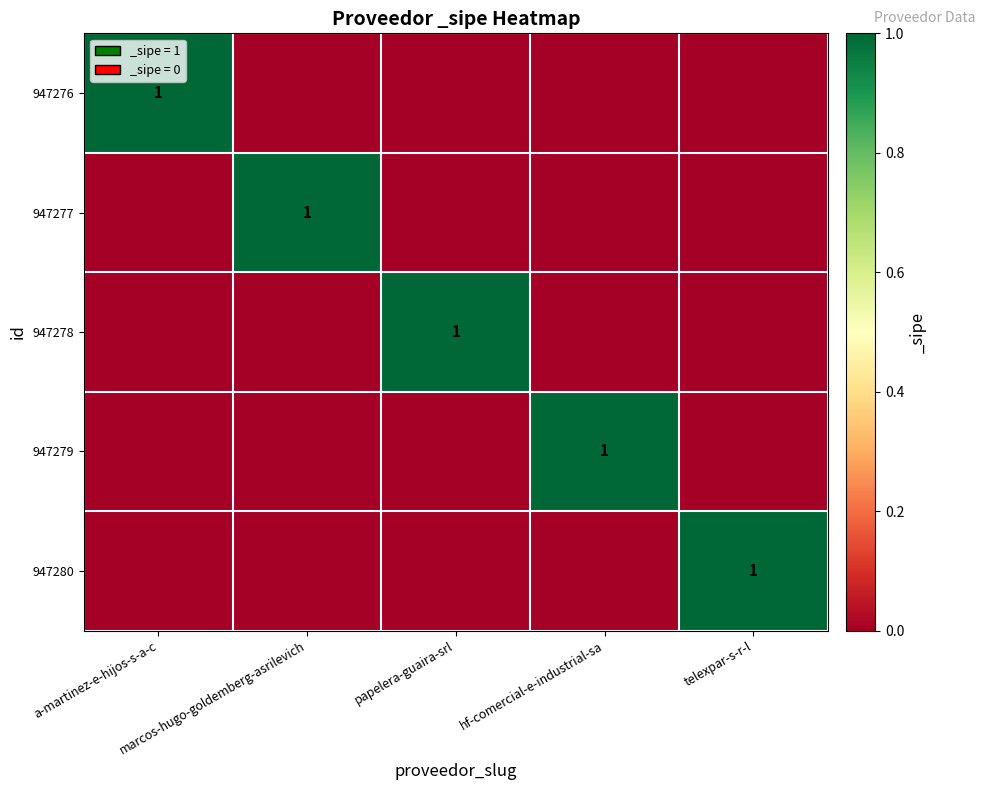

How many 947276 values are between 0 and 1?

5